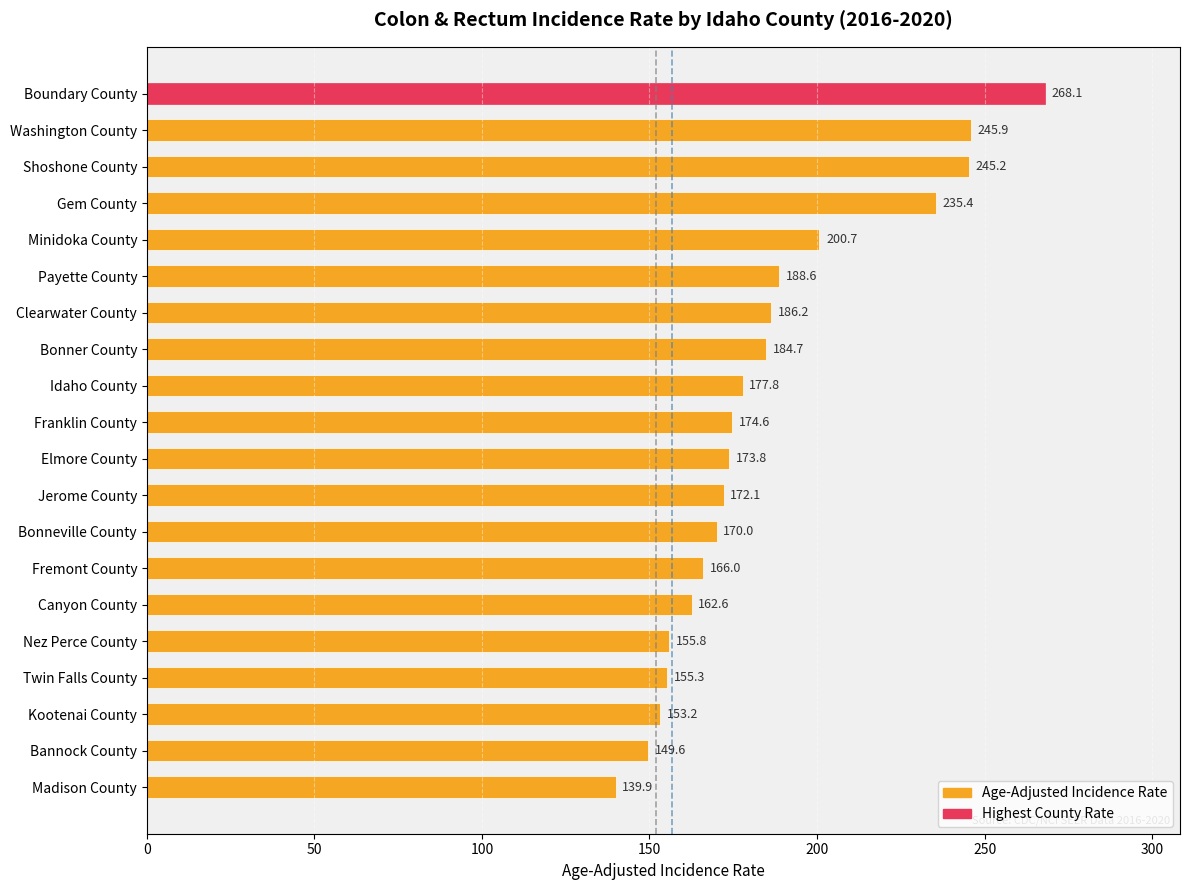

What is the label of the 14th bar from the top?

Fremont County